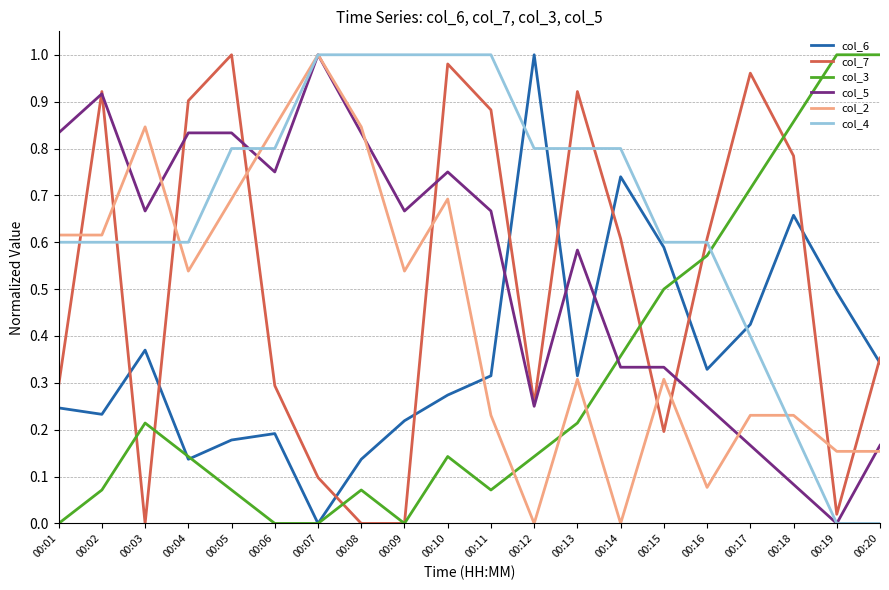

After their last crossing, which series has the higher values: col_3 or col_2?

col_3